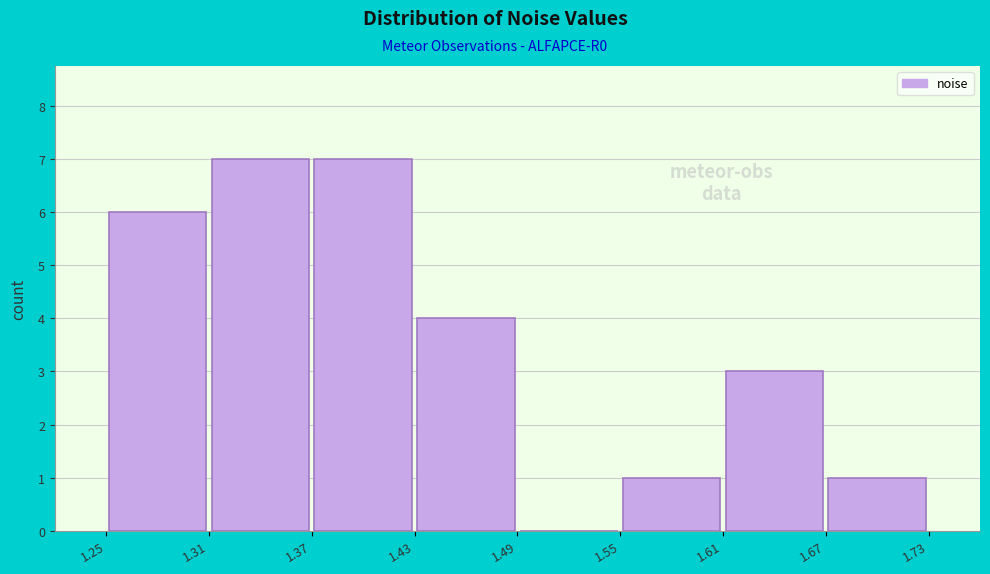

Reading left to right, transcribe this chart: for each bar, give the range it covers on the x-axis and its height. The values are not printed on the chart, so give them approximately, as read against the axis.

1.25 to 1.31: 6
1.31 to 1.37: 7
1.37 to 1.43: 7
1.43 to 1.49: 4
1.49 to 1.55: 0
1.55 to 1.61: 1
1.61 to 1.67: 3
1.67 to 1.73: 1